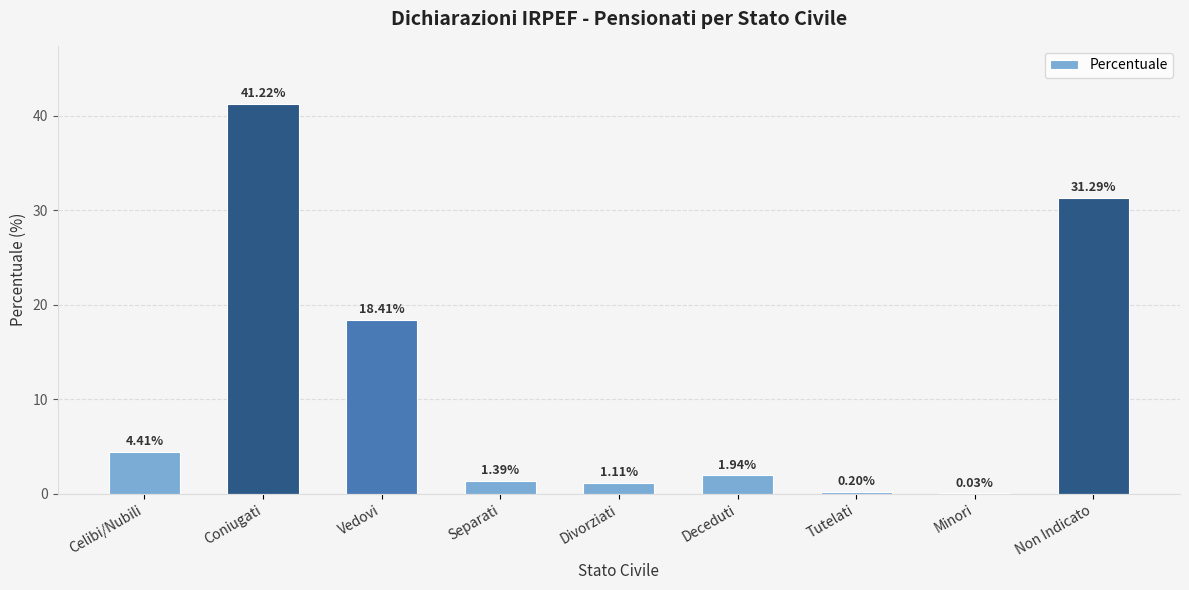

What is the maximum value shown in the chart?

41.2